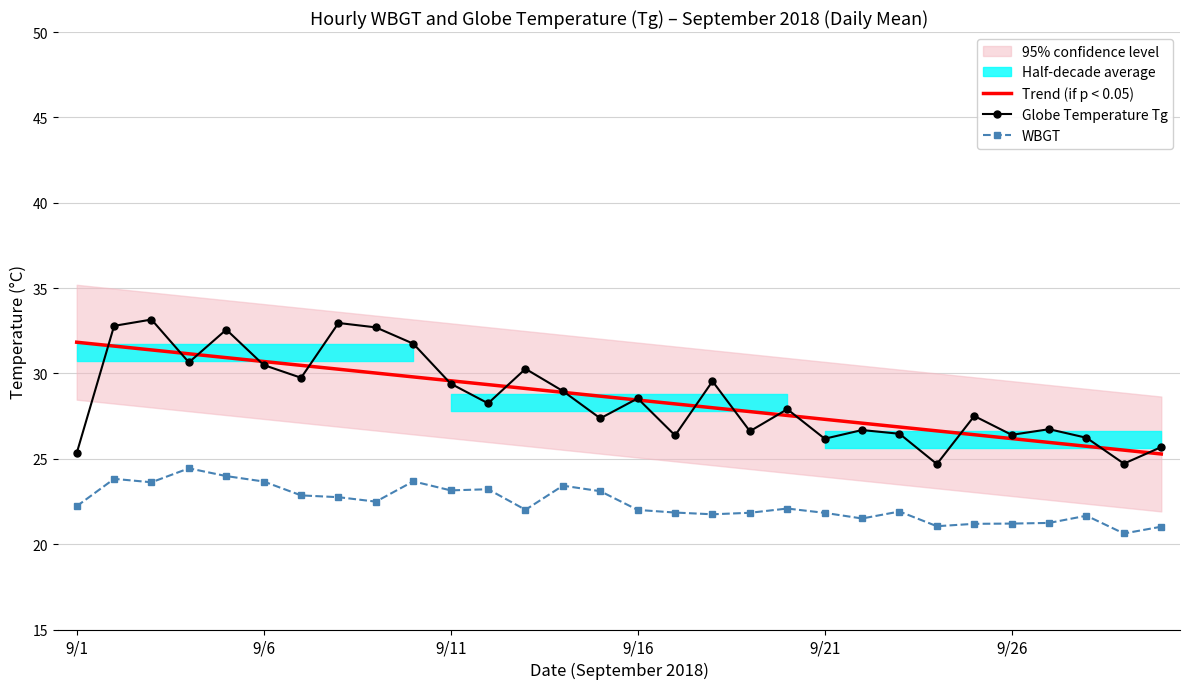

At how many categories does at least one series exceed 24?

30